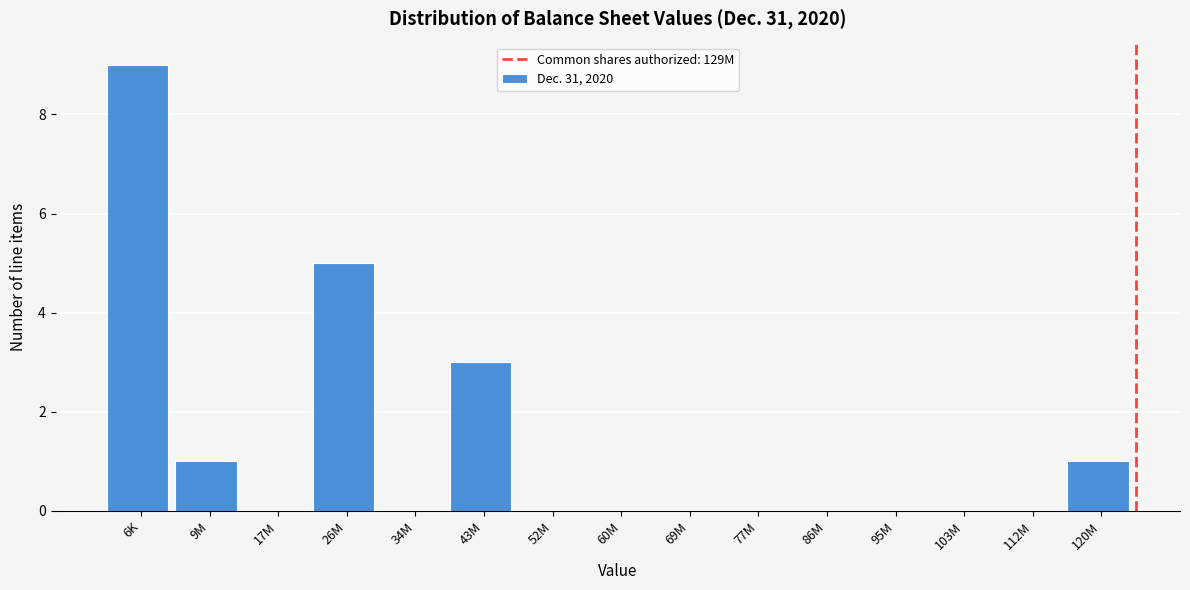

Reading left to right, what are all the values shown in this chart?

6K=9	9M=1	17M=0	26M=5	34M=0	43M=3	52M=0	60M=0	69M=0	77M=0	86M=0	95M=0	103M=0	112M=0	120M=1